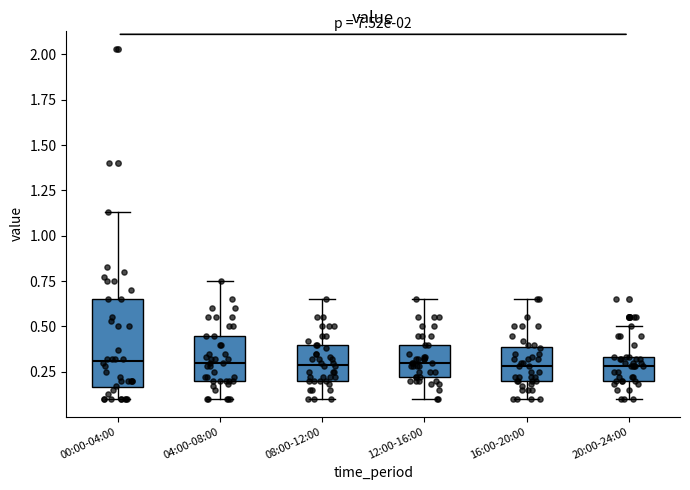

Comparing the boxes themselves (not the whiskers), which one is the tallest?

00:00-04:00